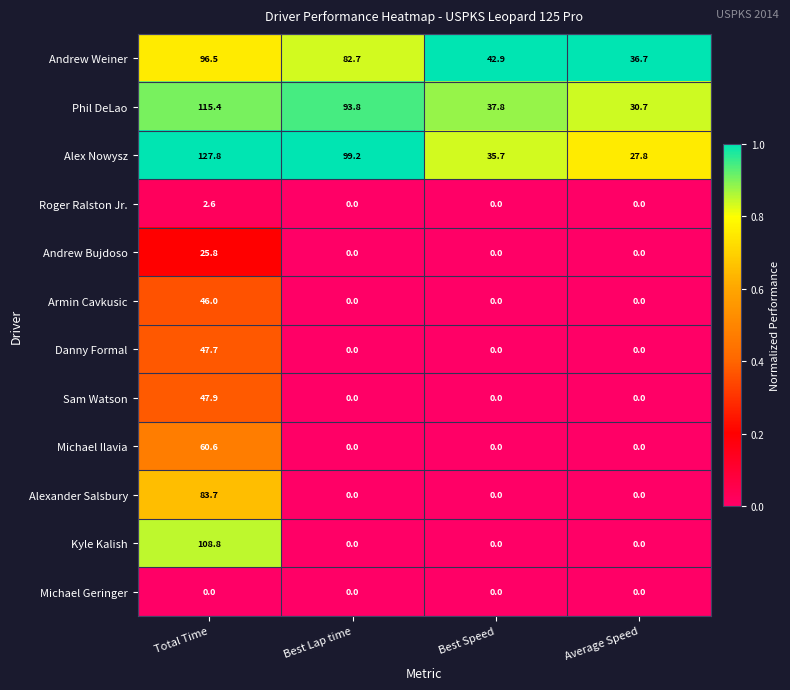

What is the greatest value displayed?

127.8